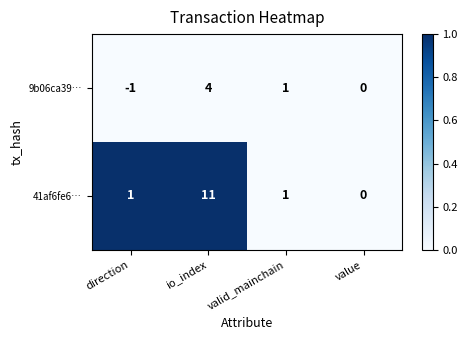

Reading right to left, list all the values displayed in this chart.

9b06ca39…: value=0	valid_mainchain=1	io_index=4	direction=-1
41af6fe6…: value=0	valid_mainchain=1	io_index=11	direction=1